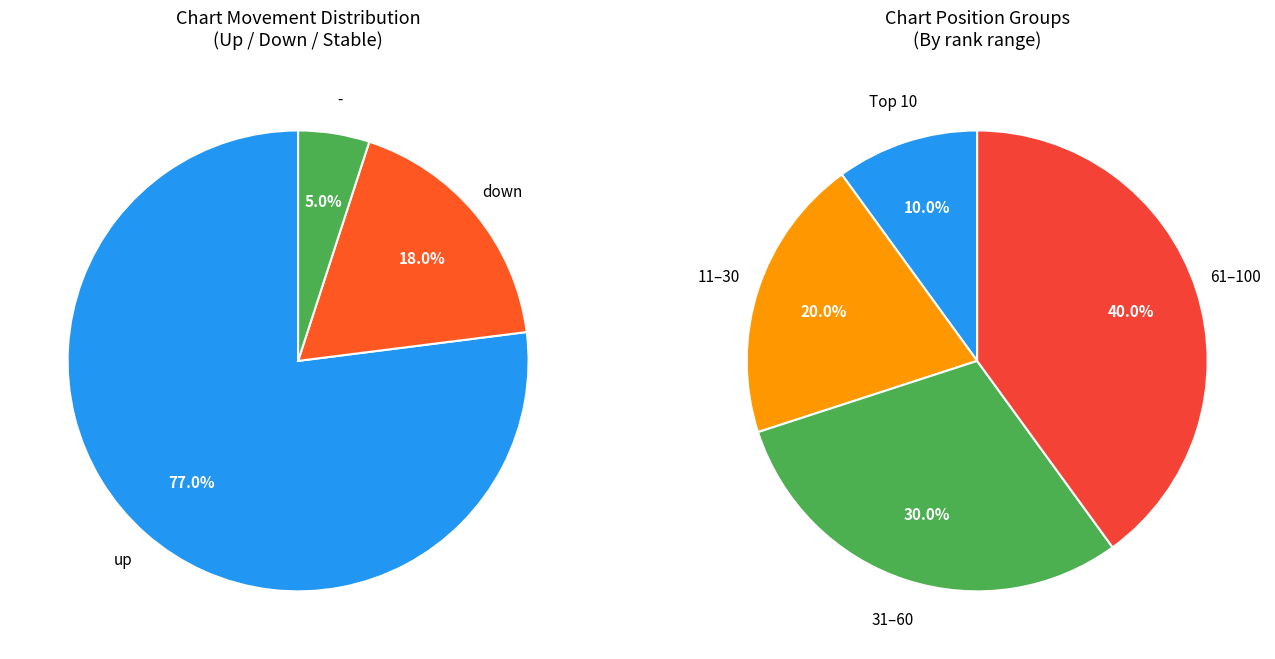

What is the change in value from down to -?

-13